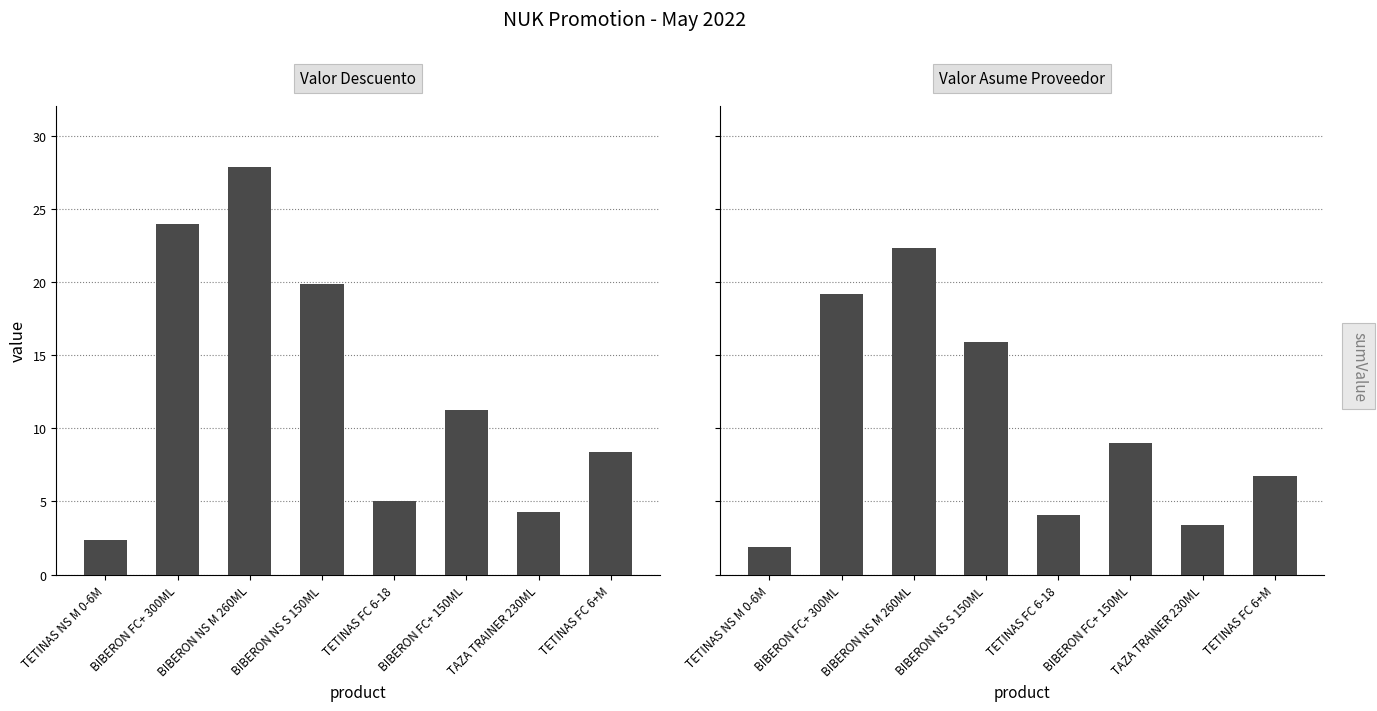

Reading right to left, what are all the values shown in this chart?

Valor Descuento: 8.4	4.2	11.2	5.0	19.9	27.9	24.0	2.3
Valor Asume Proveedor: 6.7	3.4	9.0	4.0	15.9	22.3	19.2	1.9